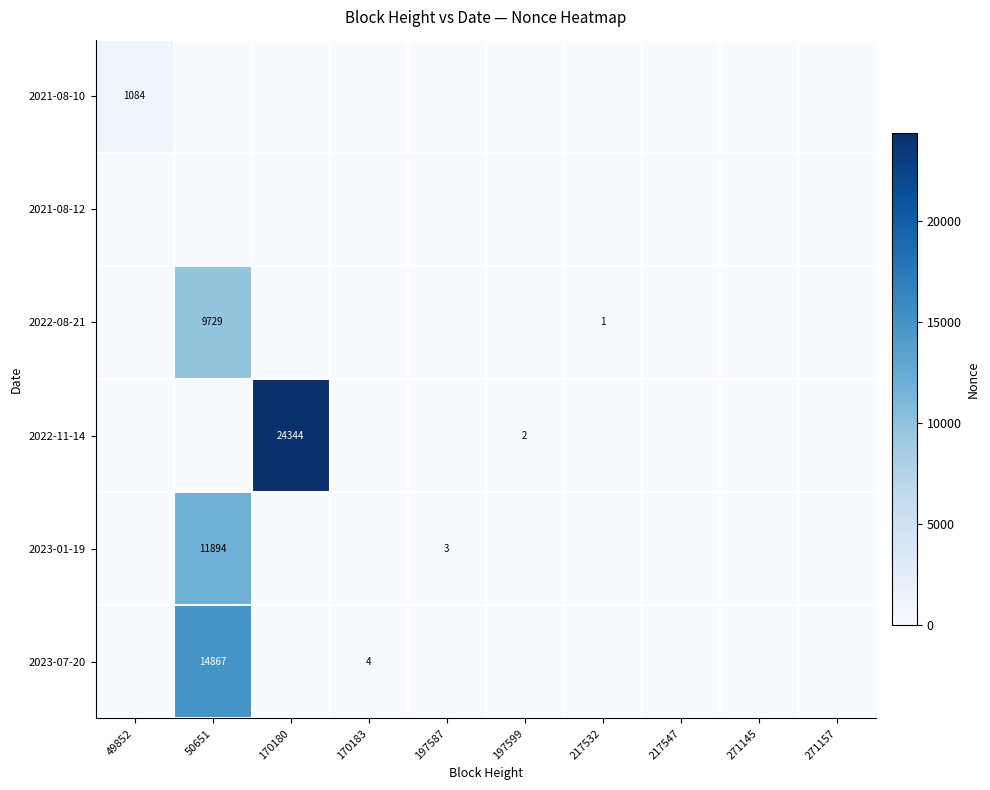

Which has a higher value, 271157 or 49852?

49852